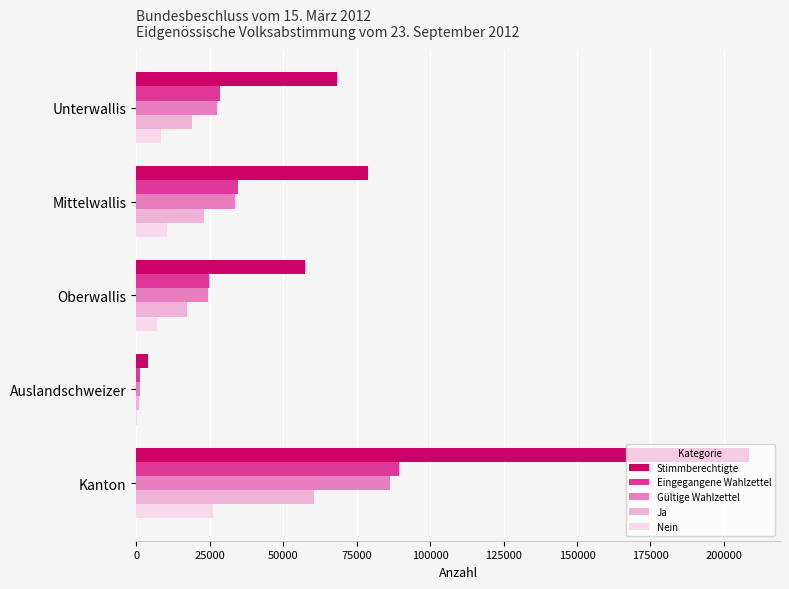

Is it true that Eingegangene Wahlzettel equals 11012 at Oberwallis?

False